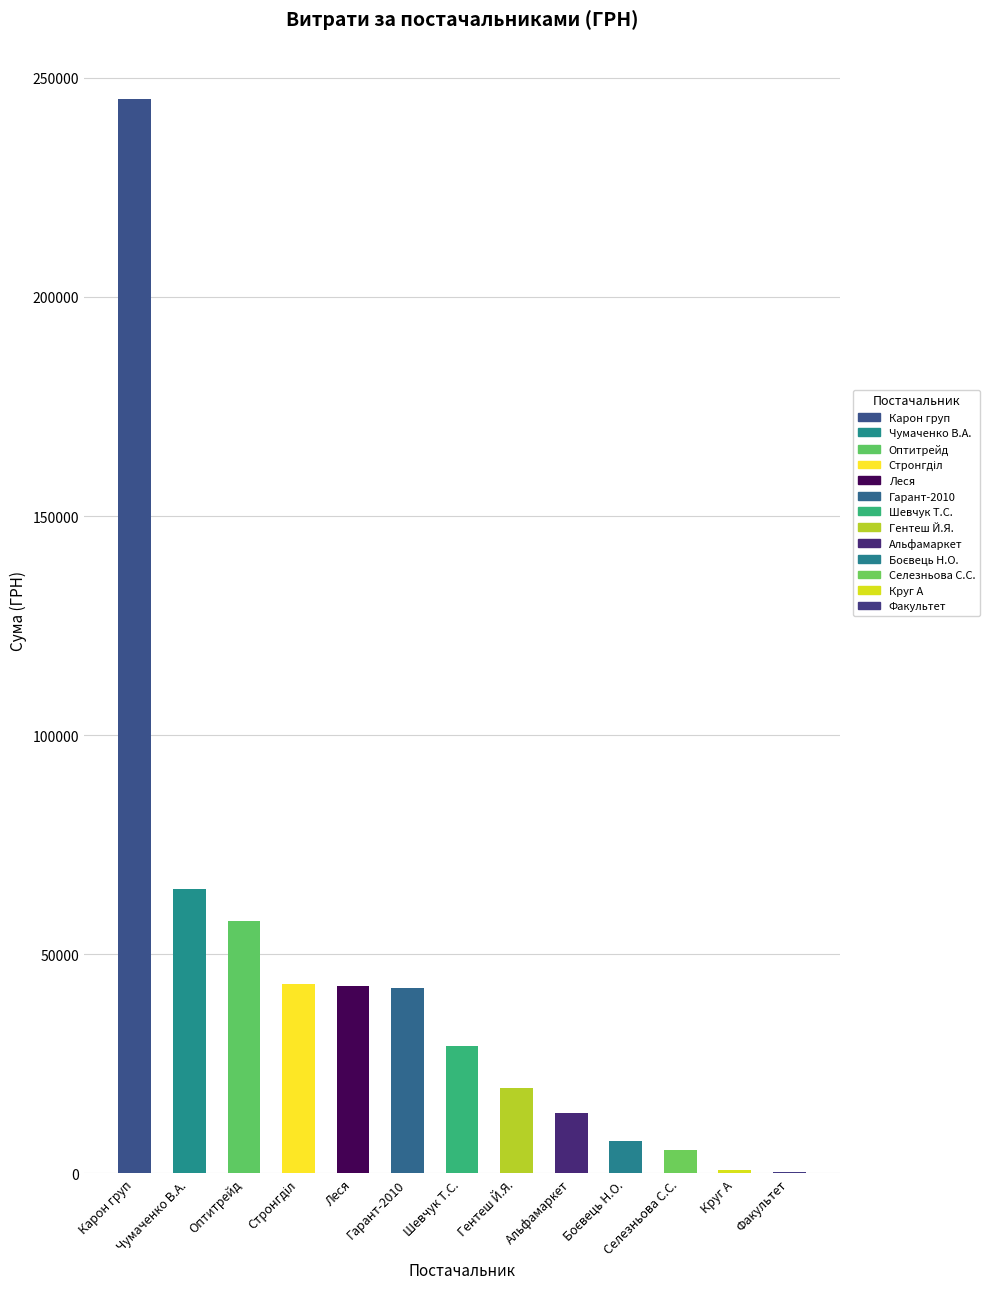

Rank the categories by value from highest to lowest.

ТОВ "Карон груп", ФОП "Чумаченко В.А.", ТОВ "Оптитрейд", ТОВ "Стронгділ", ПП "Леся", ТОВ "Гарант-2010", ФОП "Шевчук Т.С.", ФОП "Гентеш Й.Я.", ТОВ "Альфамаркет", ФОП "Боєвець Н.О.", ФОП "Селезньова С.С.", ТОВ "Круг А", ТОВ "Факультет"